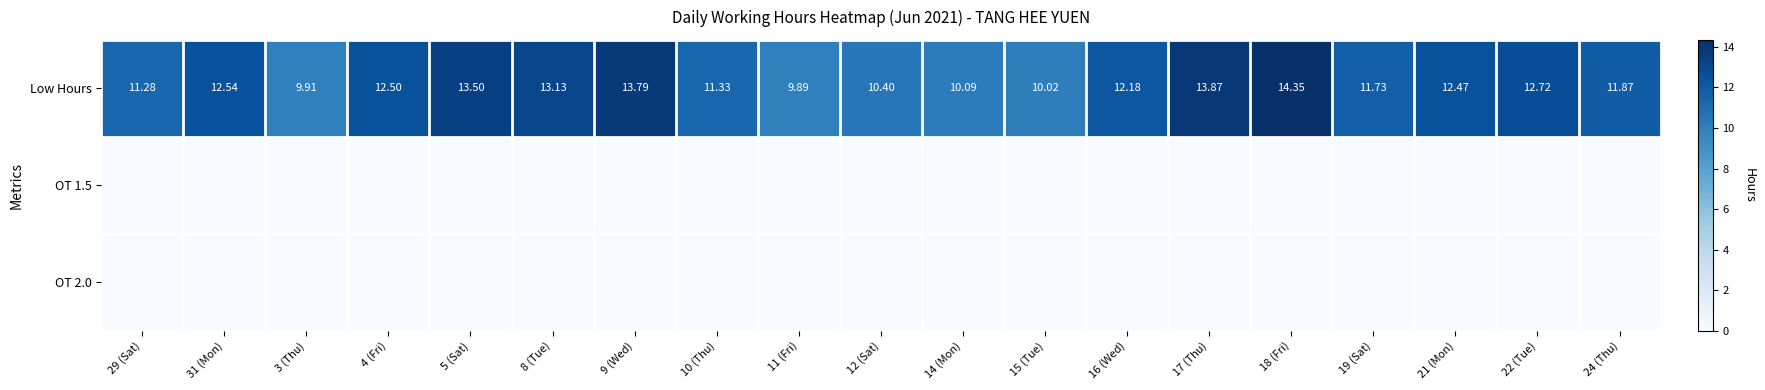

How many data points does each series have?

19